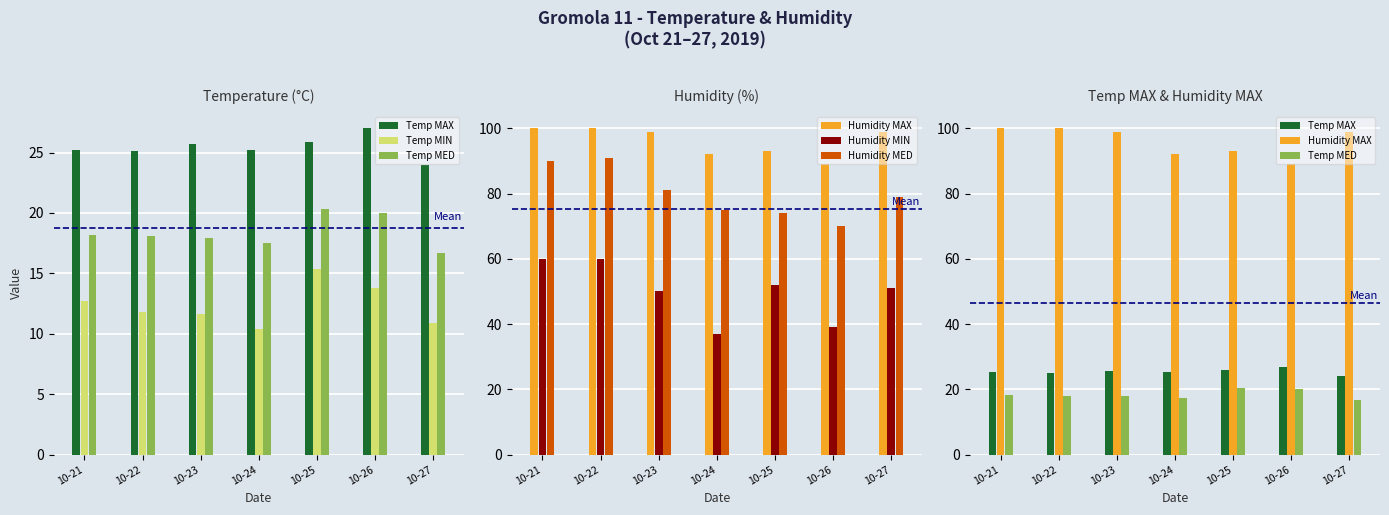

What is the value of the Humidity MED bar at the 3rd from the left?

81.0